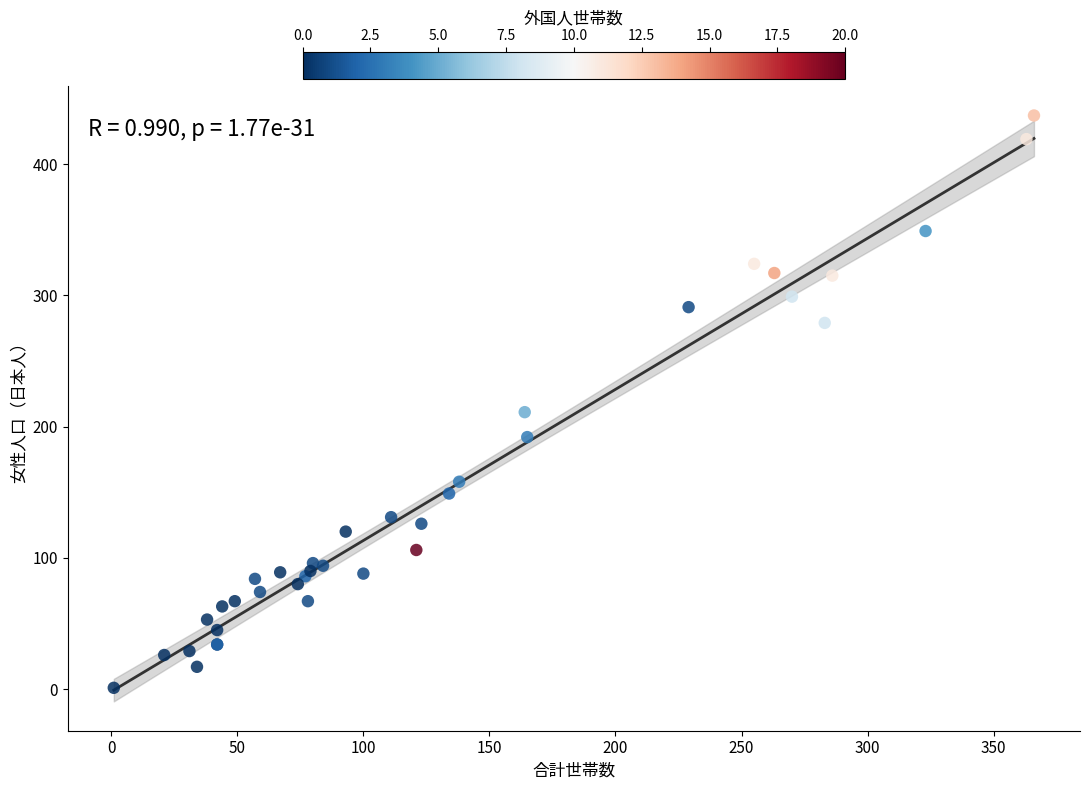

What Y value in the scatter plot is closest to 219?

211